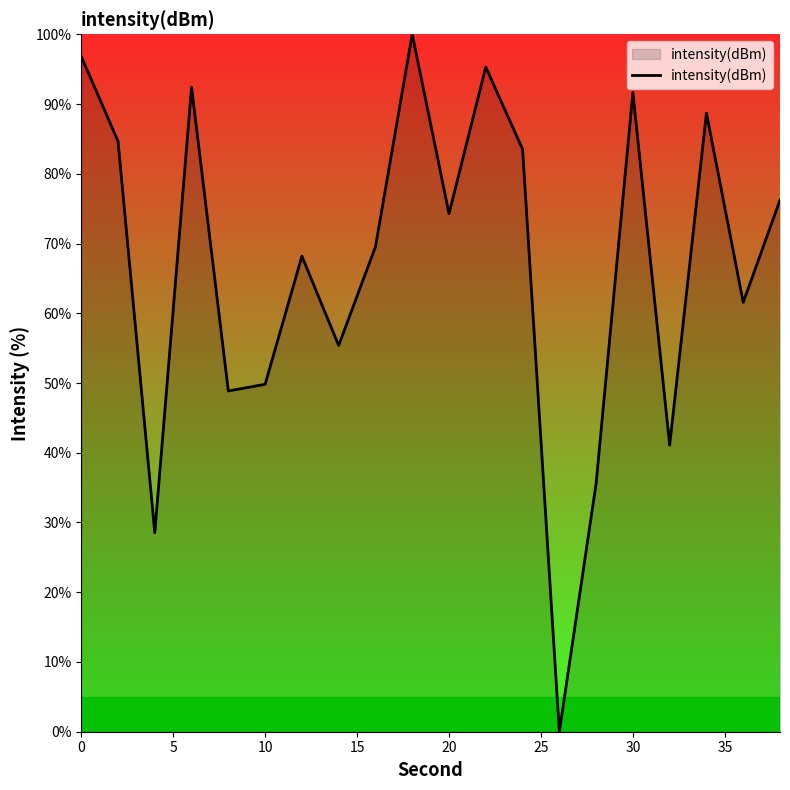

Is this an area chart (filled region under the line)?

No